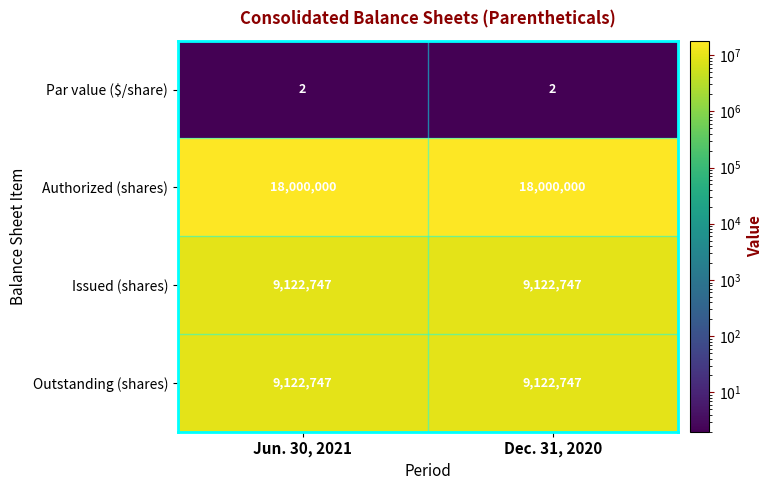

What is the maximum value for Outstanding (shares)?

9122747